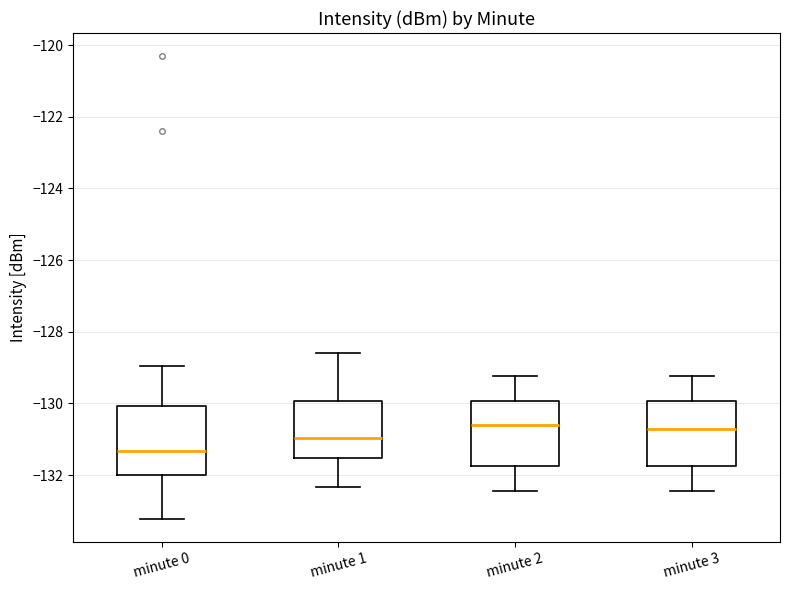

Where is the upper edge of the box for minute 0 on the y-axis? The values are not printed on the chart, so give them approximately, as read against the axis.

-130.0